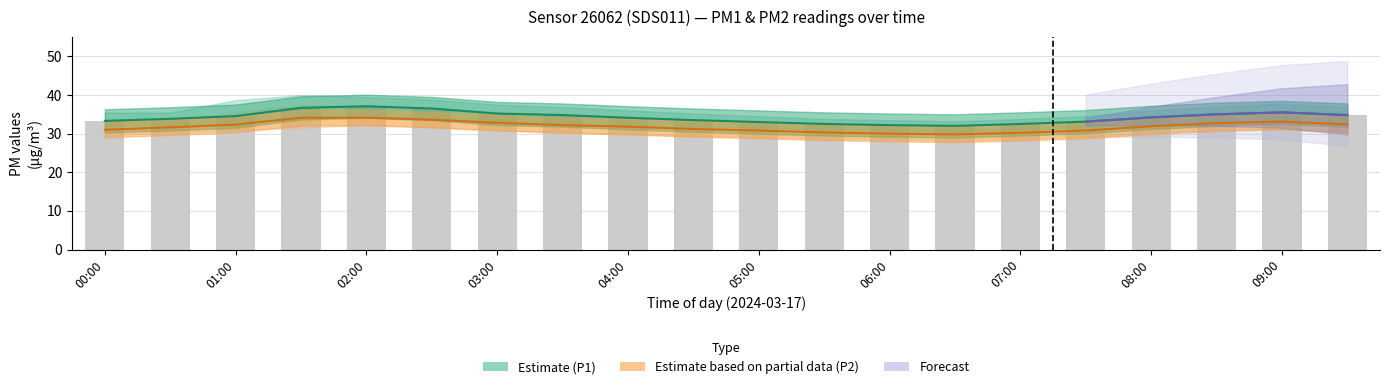

What is the smallest value displayed?

29.8